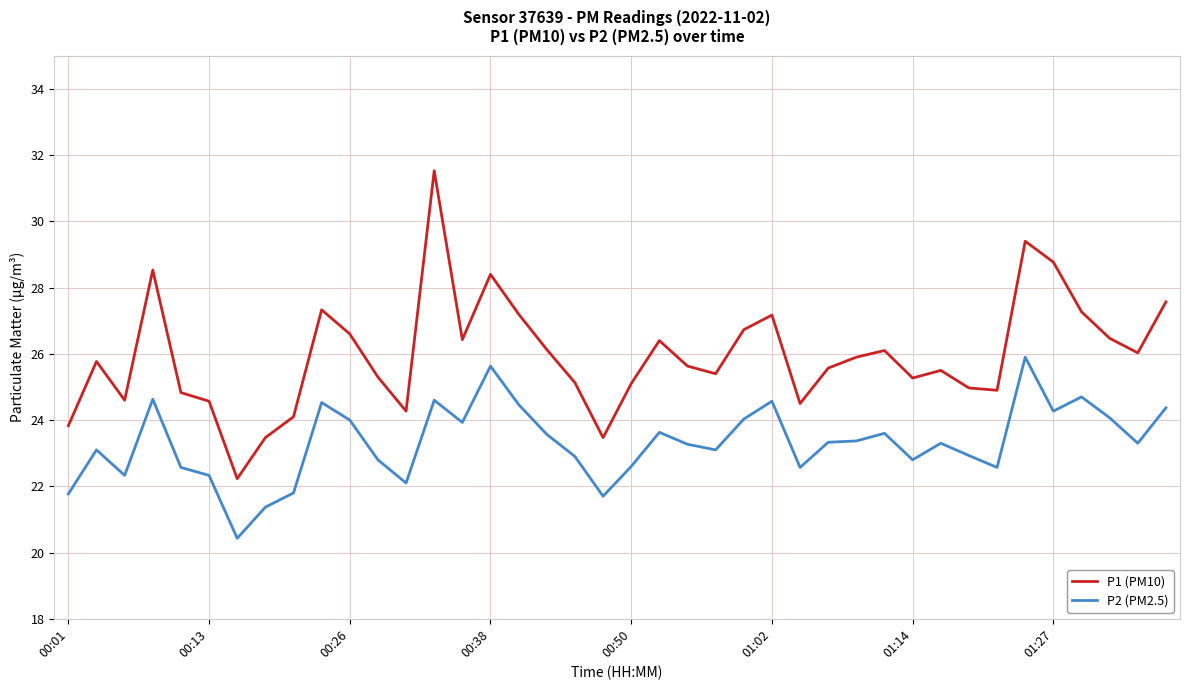

What is the difference between the maximum and second lowest values in the P2 (PM2.5) series?

4.5